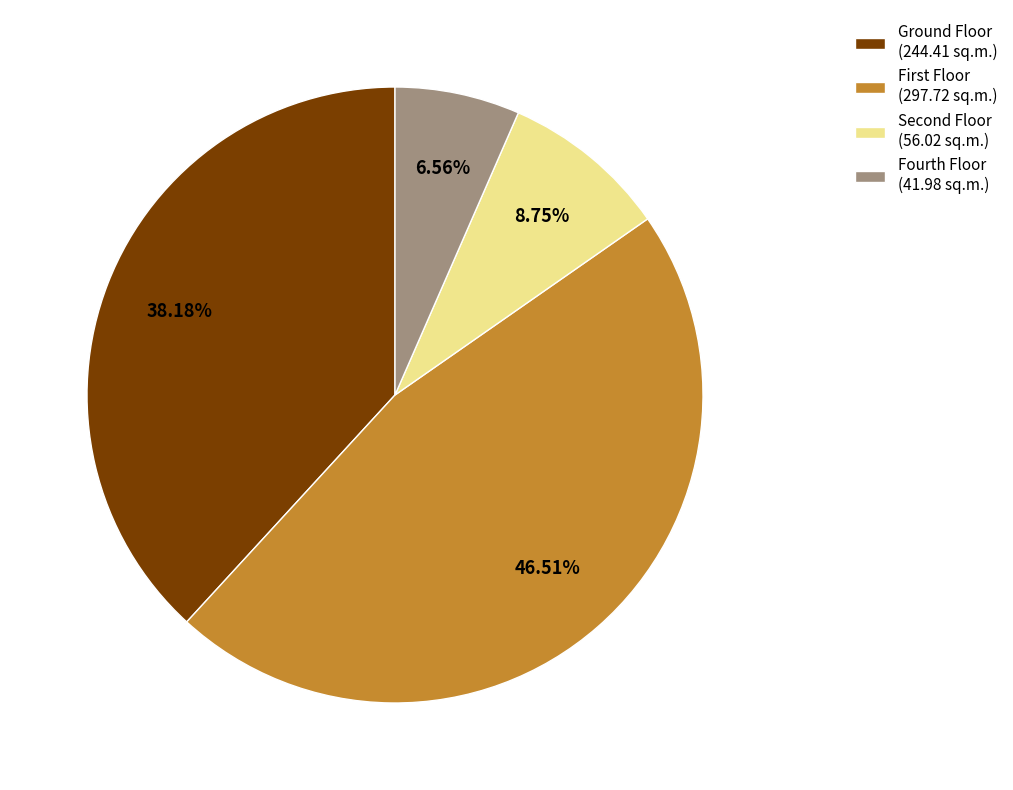

Is there a majority slice in this chart?

No